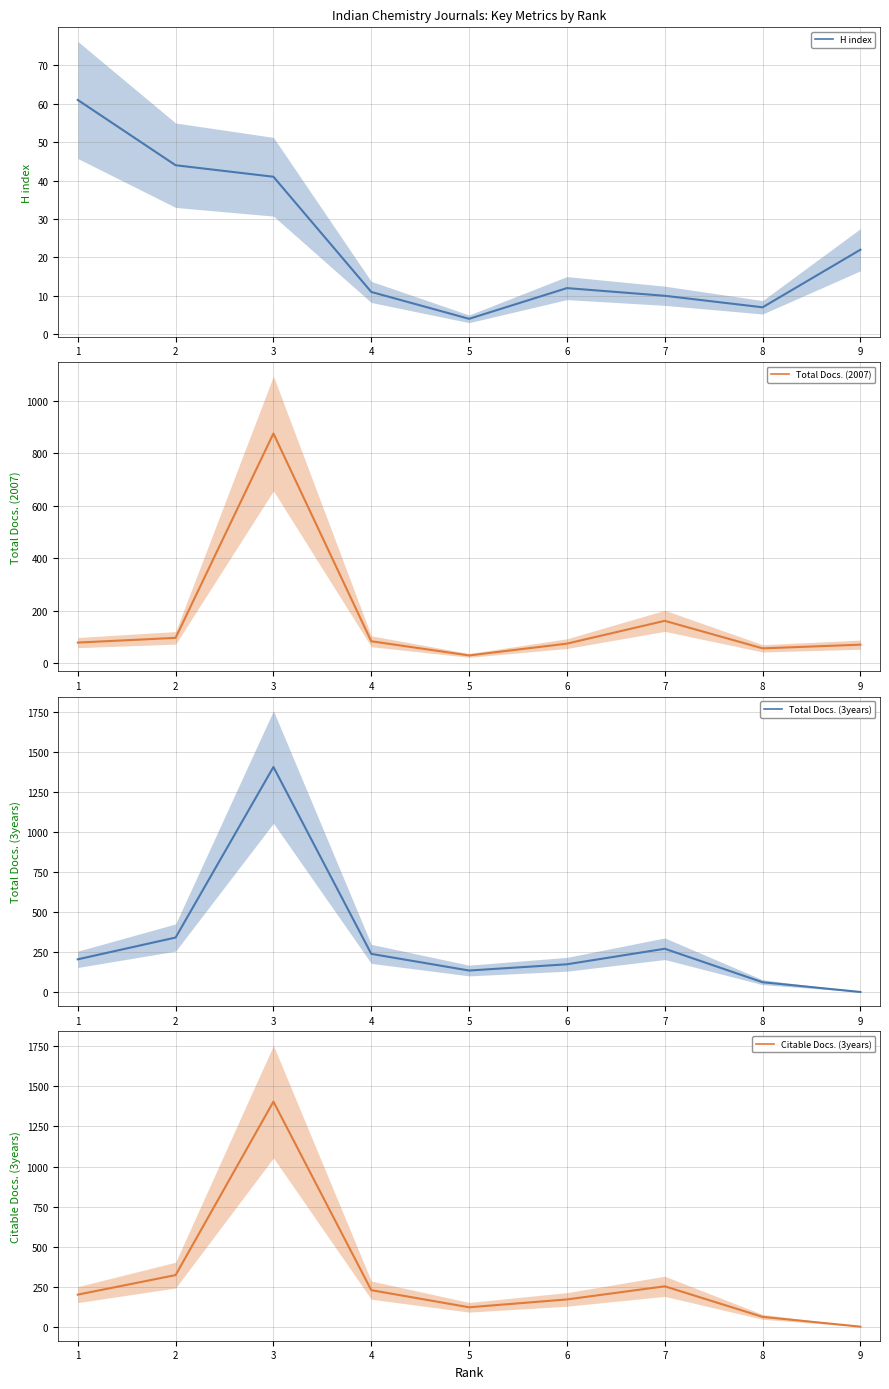

What are all the series names shown in the legend?

H index, Total Docs. (2007), Total Docs. (3years), Citable Docs. (3years)